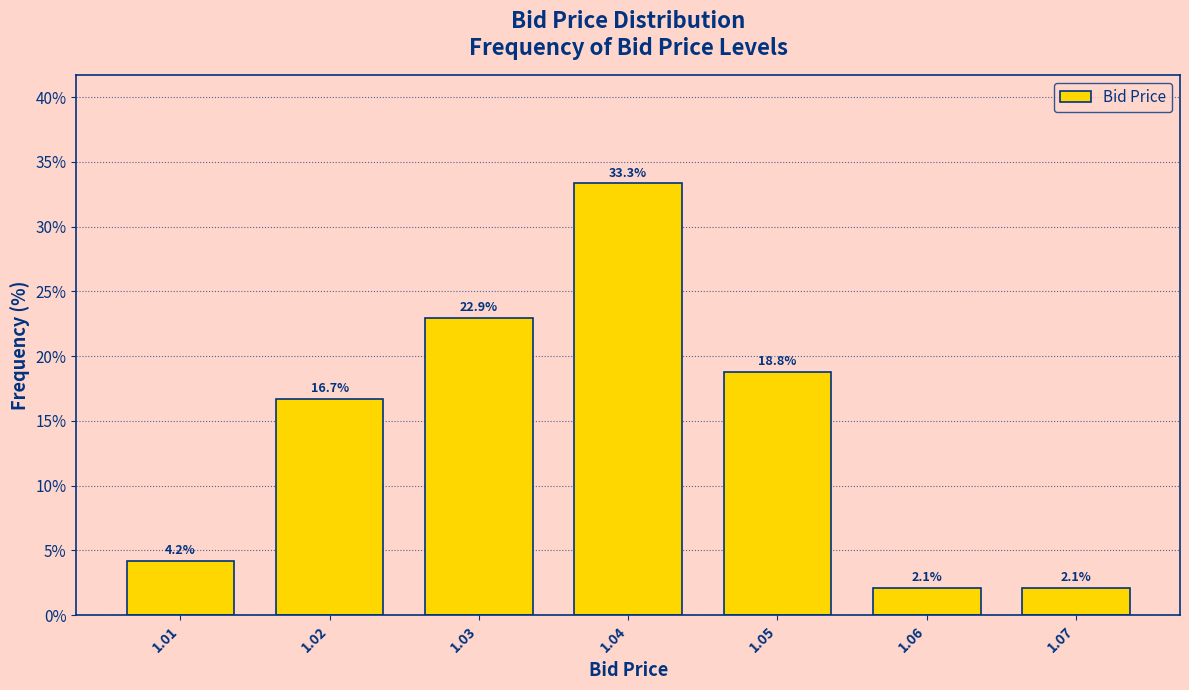

Reading left to right, what are all the values shown in this chart?

1.01=4.2	1.02=16.7	1.03=22.9	1.04=33.3	1.05=18.8	1.06=2.1	1.07=2.1